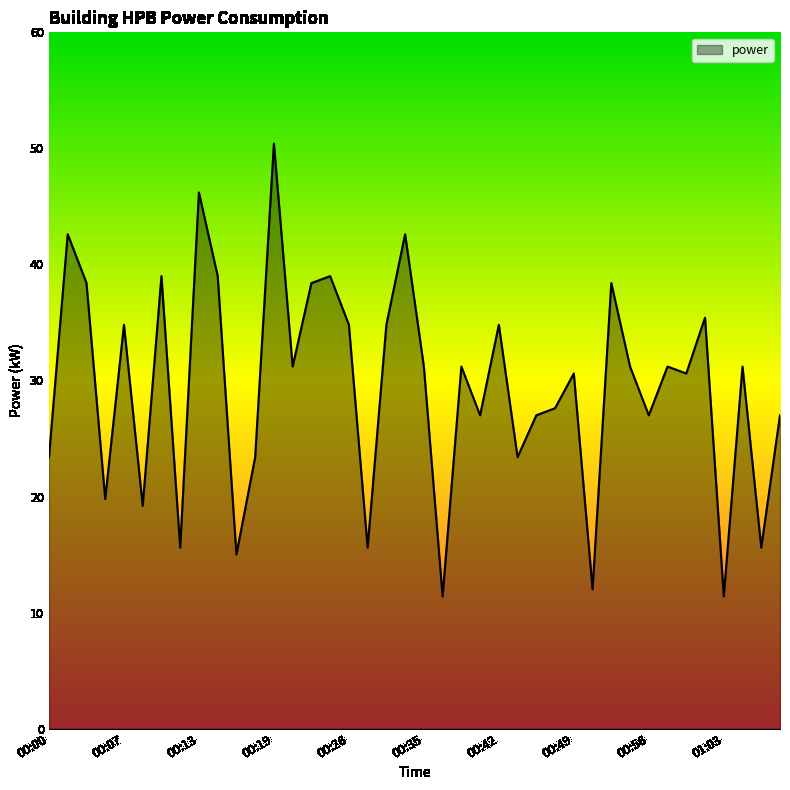

Which label corresponds to the smallest value in the chart?

00:36